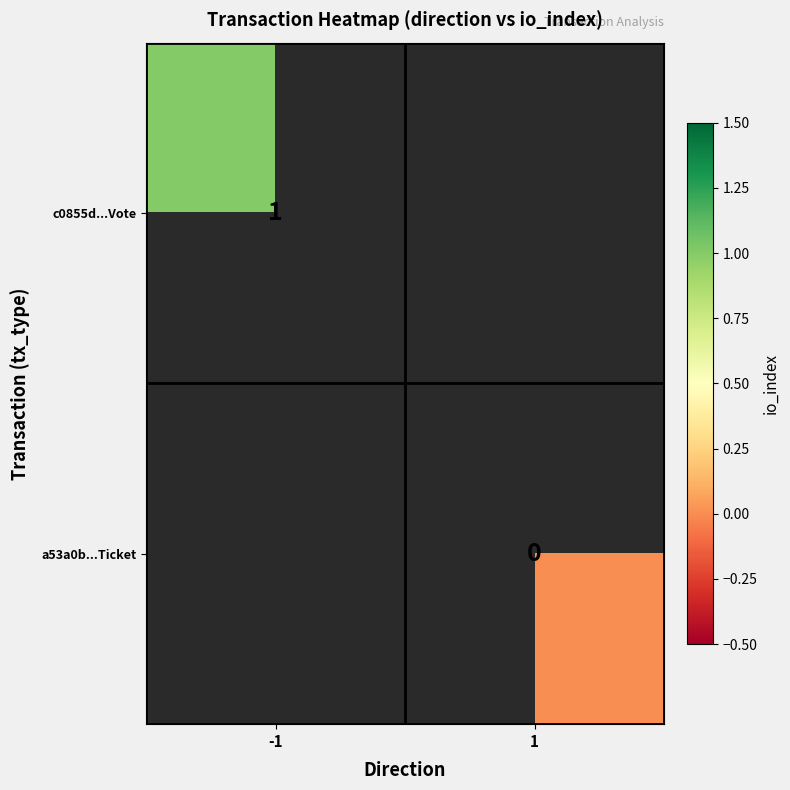

At which category does the chart reach its peak across all series?

-1